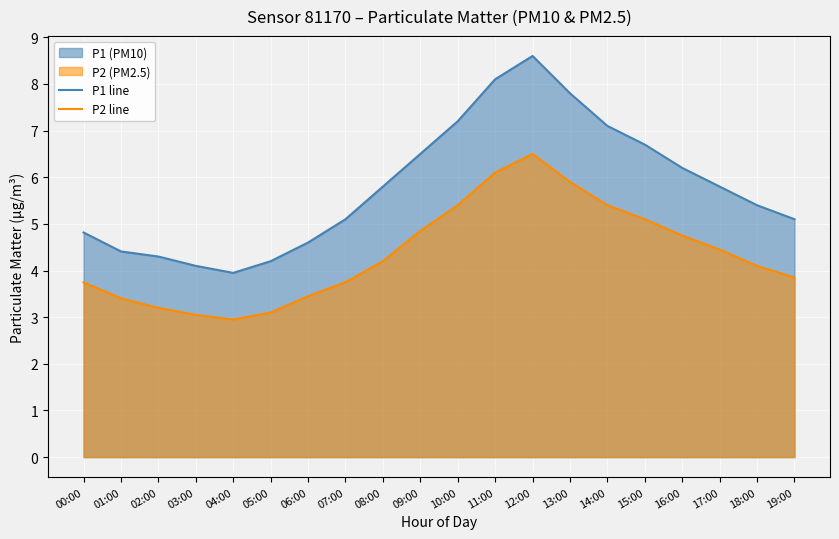

What is the label of the 7th point from the left?

06:00